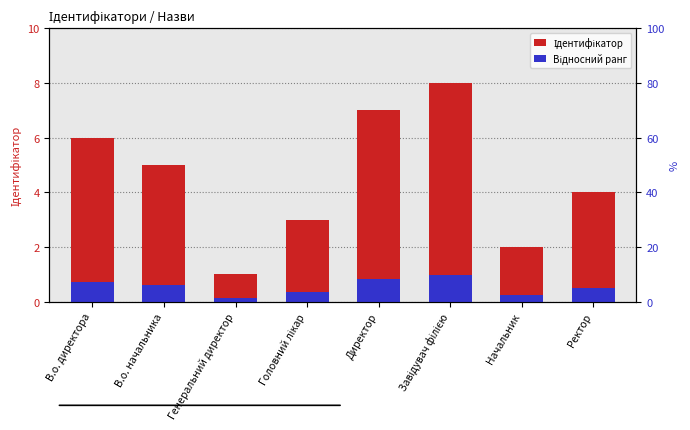

What position from the left is В.о. начальника?

2